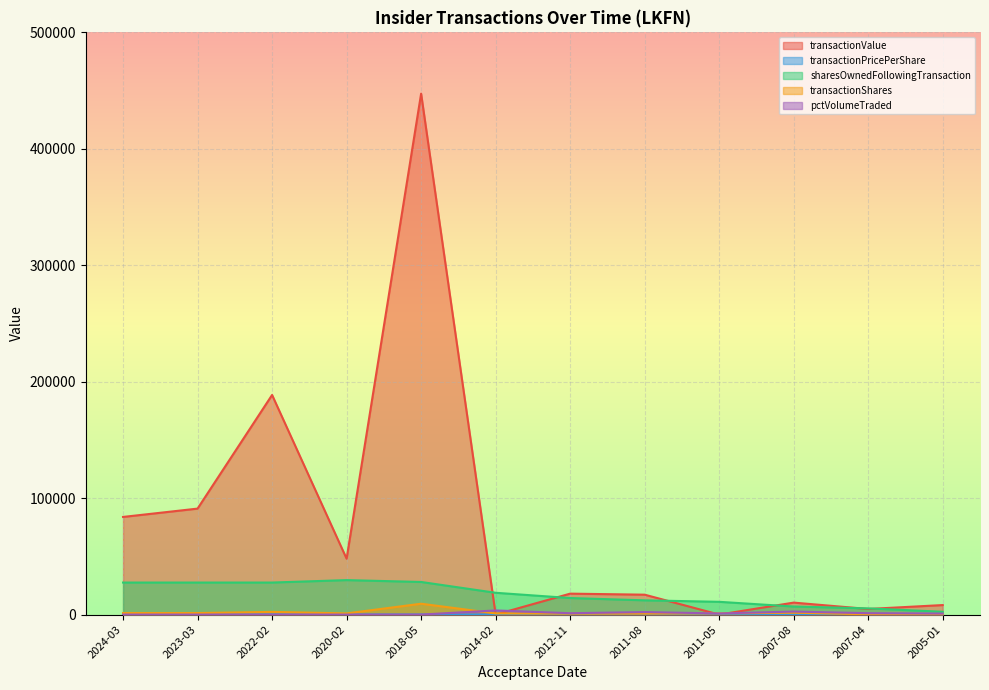

True or false: pctVolumeTraded and sharesOwnedFollowingTransaction intersect in this chart.

False